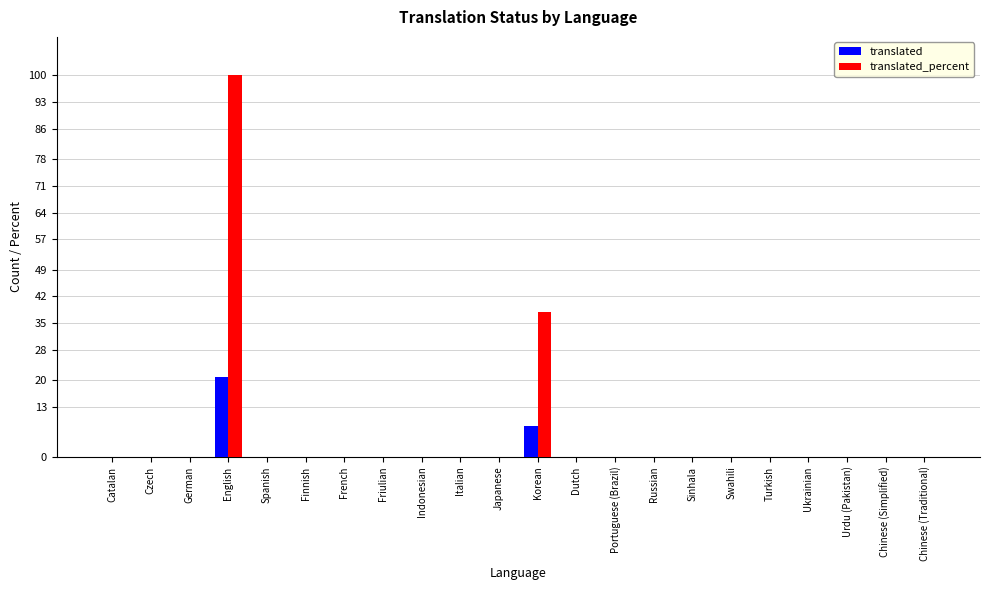

Where is translated_percent nearest to the value 50?

Korean